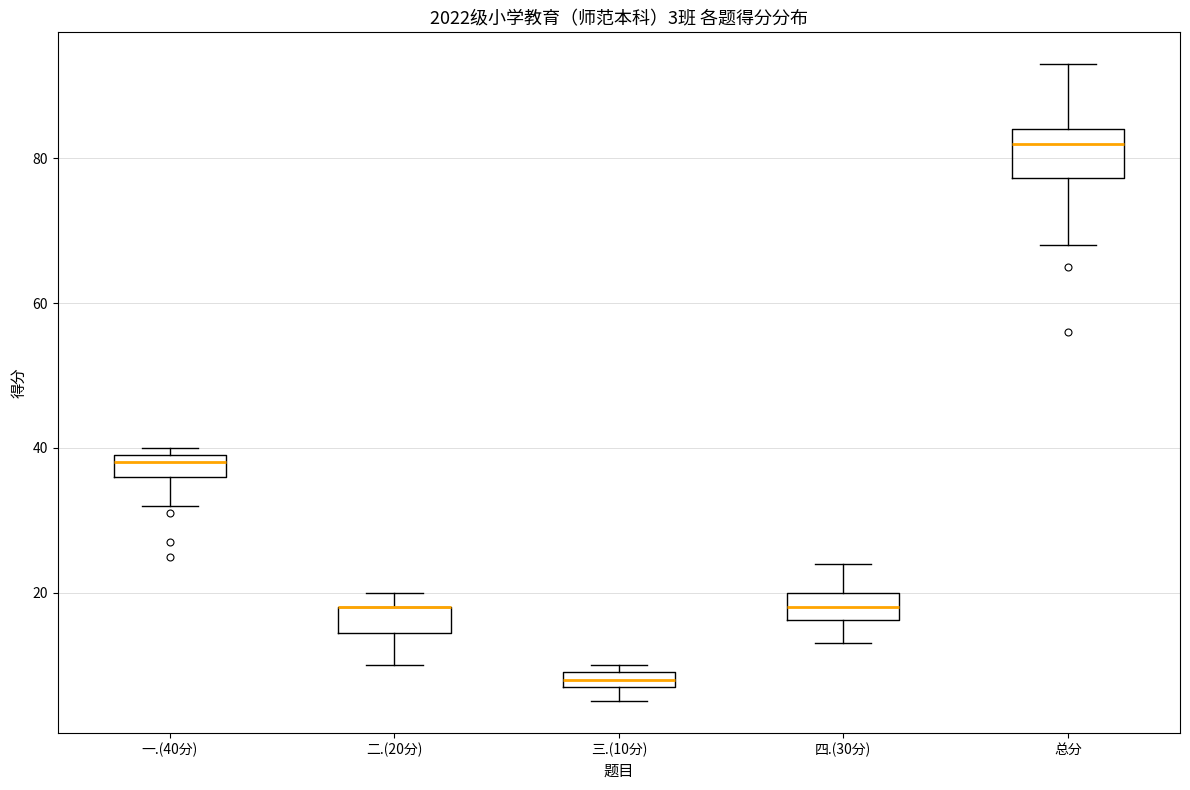

Which box is the tallest, from its lower edge to its upper edge?

总分